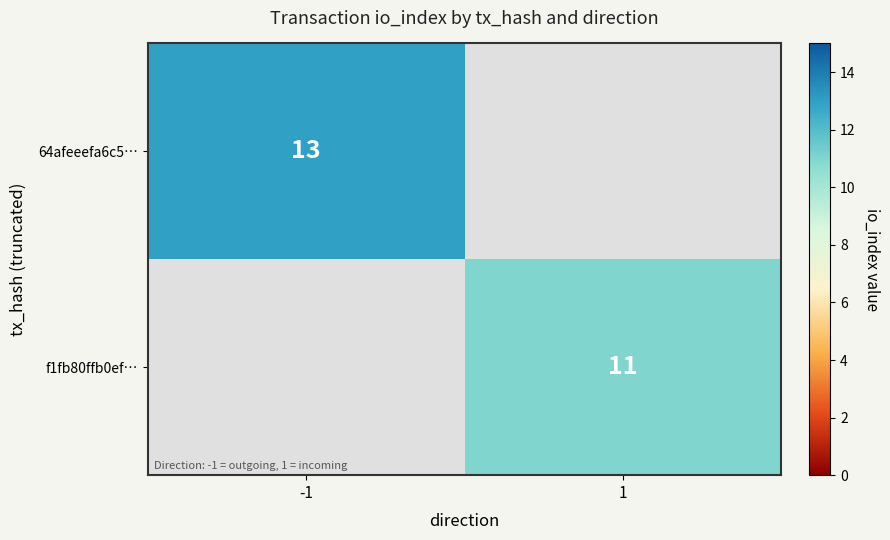

Between 1 and -1, which is larger?

-1